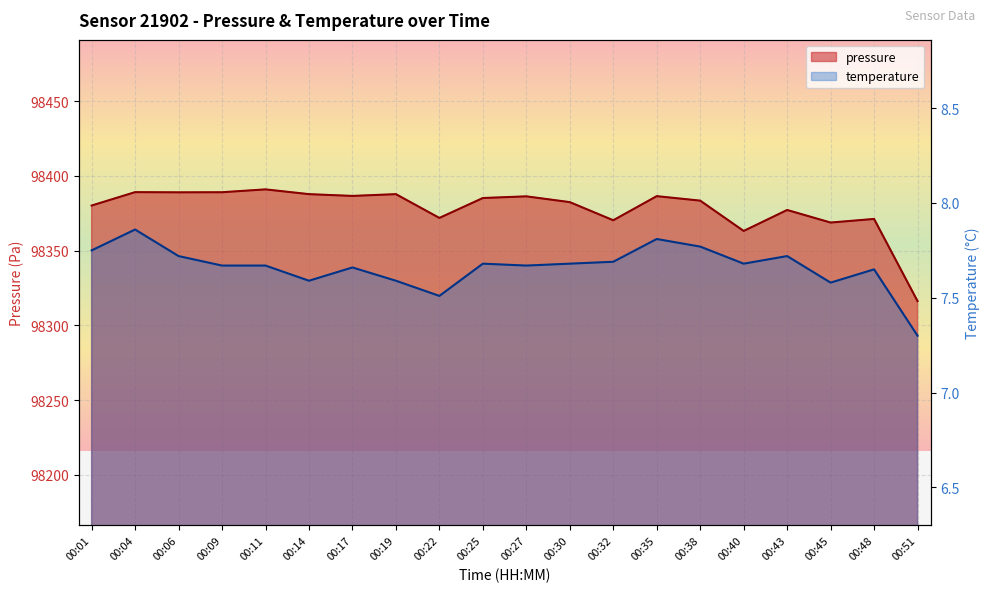

True or false: temperature and pressure intersect in this chart.

False